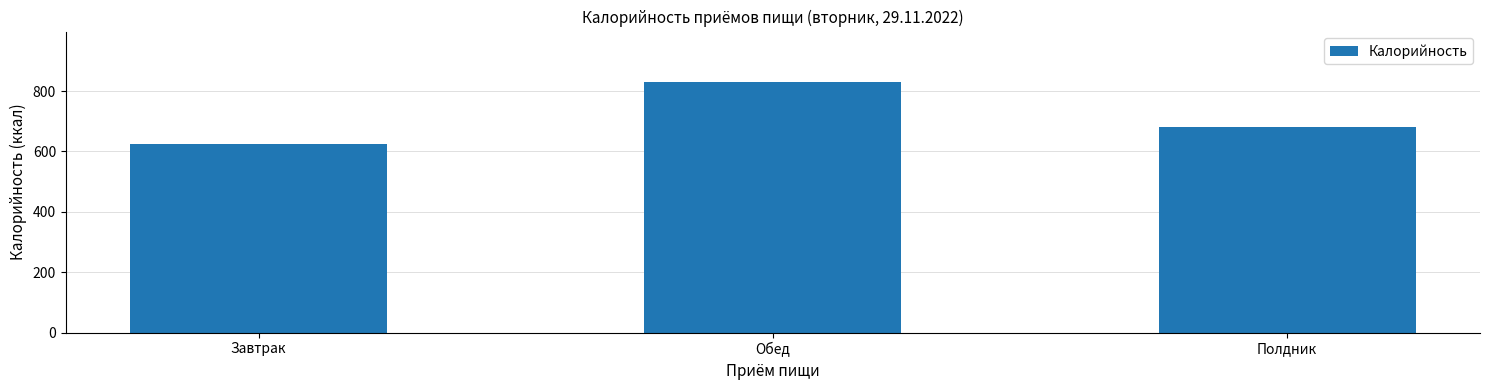

What is the sum of the values at Полдник and Завтрак?

1306.8